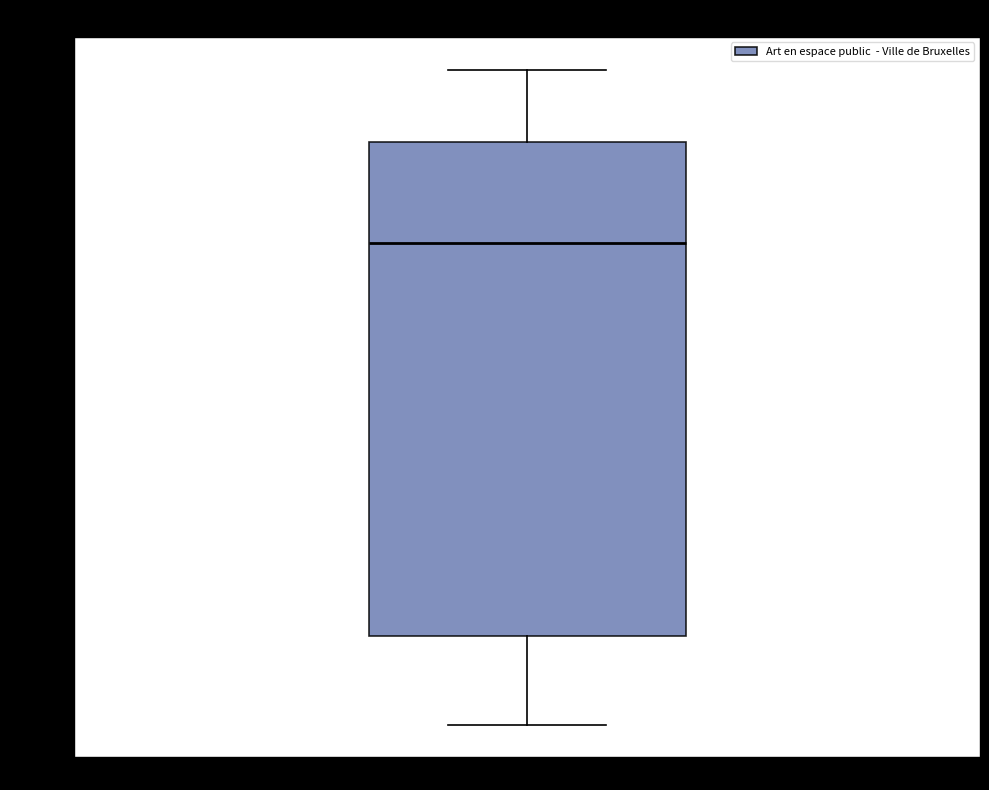

Transcribe this box plot: give where the median line is, the range the box spans, and where the two whiskers end, as read against the y-axis. The values are not printed on the chart, so give them approximately, as read against the axis.

median 86540, box 86390 to 86575, whiskers 86360 to 86600